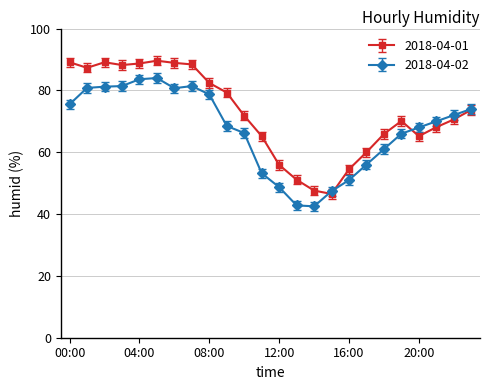

Which series has the largest total across all categories?

2018-04-01